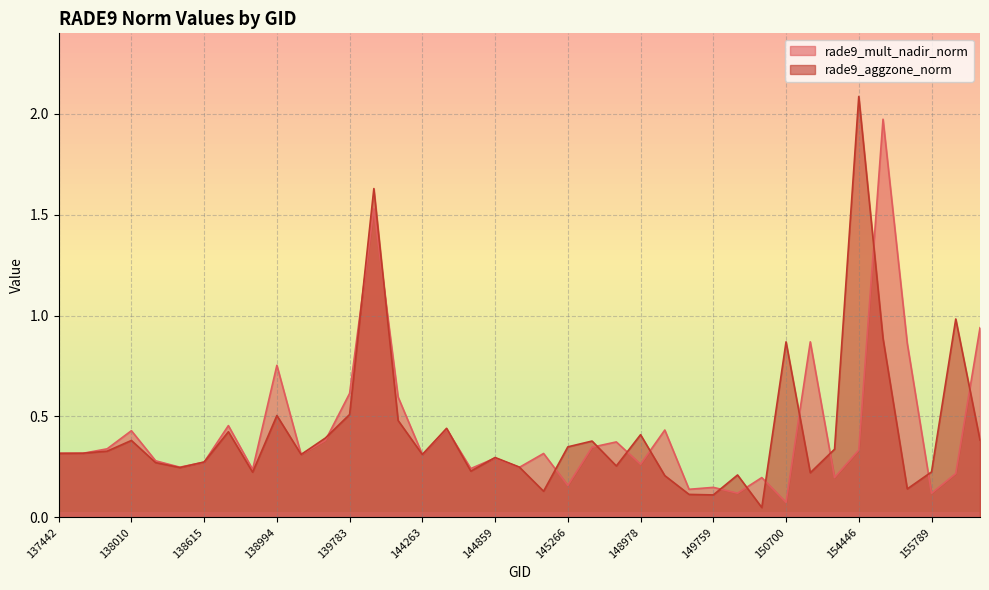

True or false: rade9_mult_nadir_norm has a value of 0.5 at 144859.

False